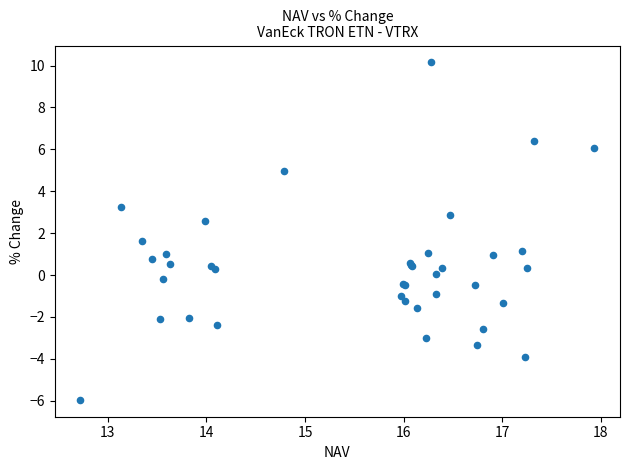

What Y value in the scatter plot is closest to 2?

1.6